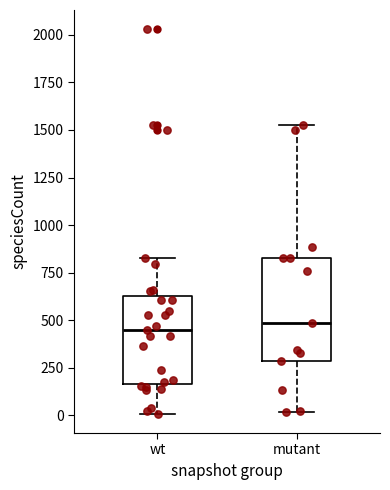

Which box is the tallest, from its lower edge to its upper edge?

mutant